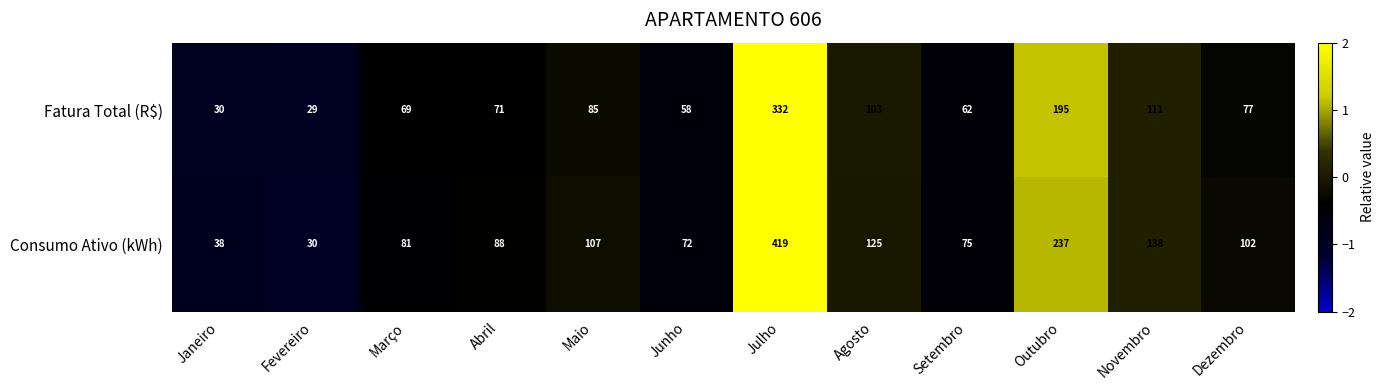

Which series has the largest range (max minus min)?

Consumo Ativo (kWh)